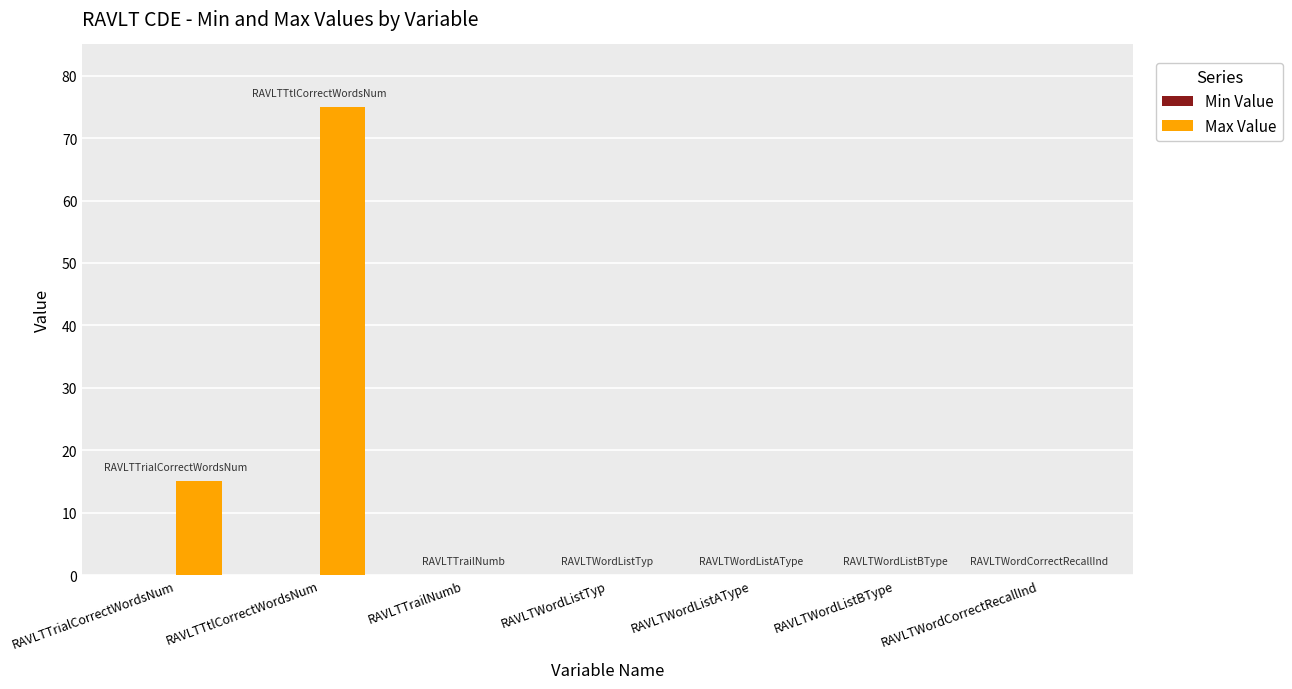

What is the change in value from RAVLTTrialCorrectWordsNum to RAVLTWordListAType?

-15